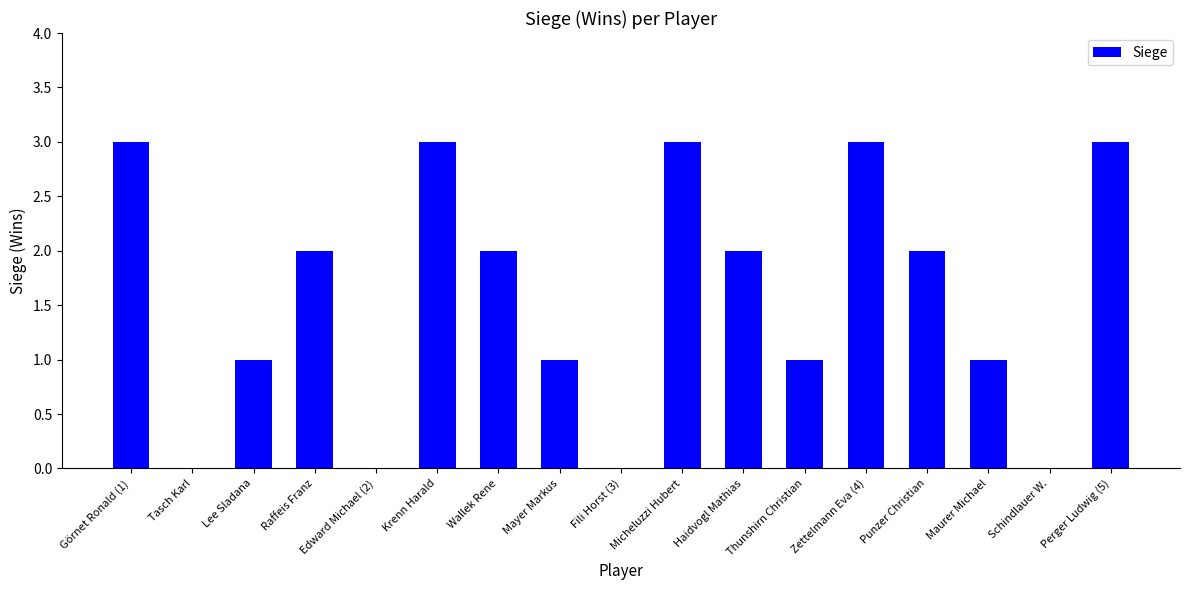

What is the maximum value shown in the chart?

3